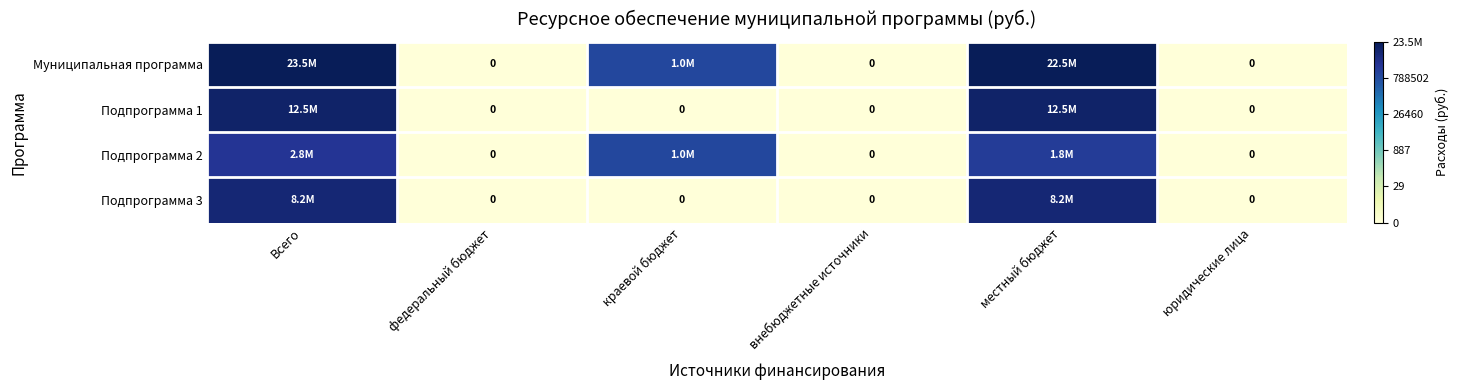

At which category is the sum across all series the highest?

Всего